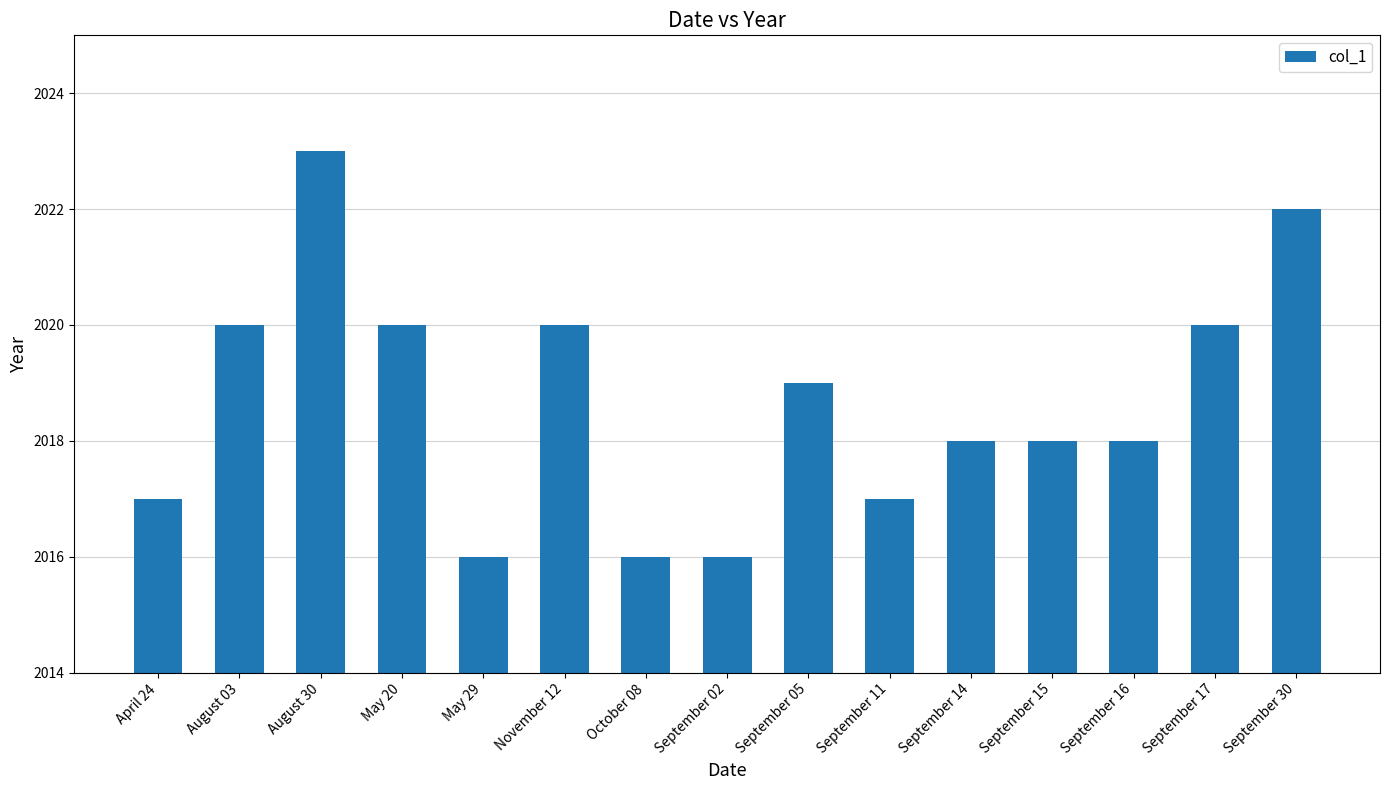

The chart shows a value of 2017 at September 11. True or false?

True